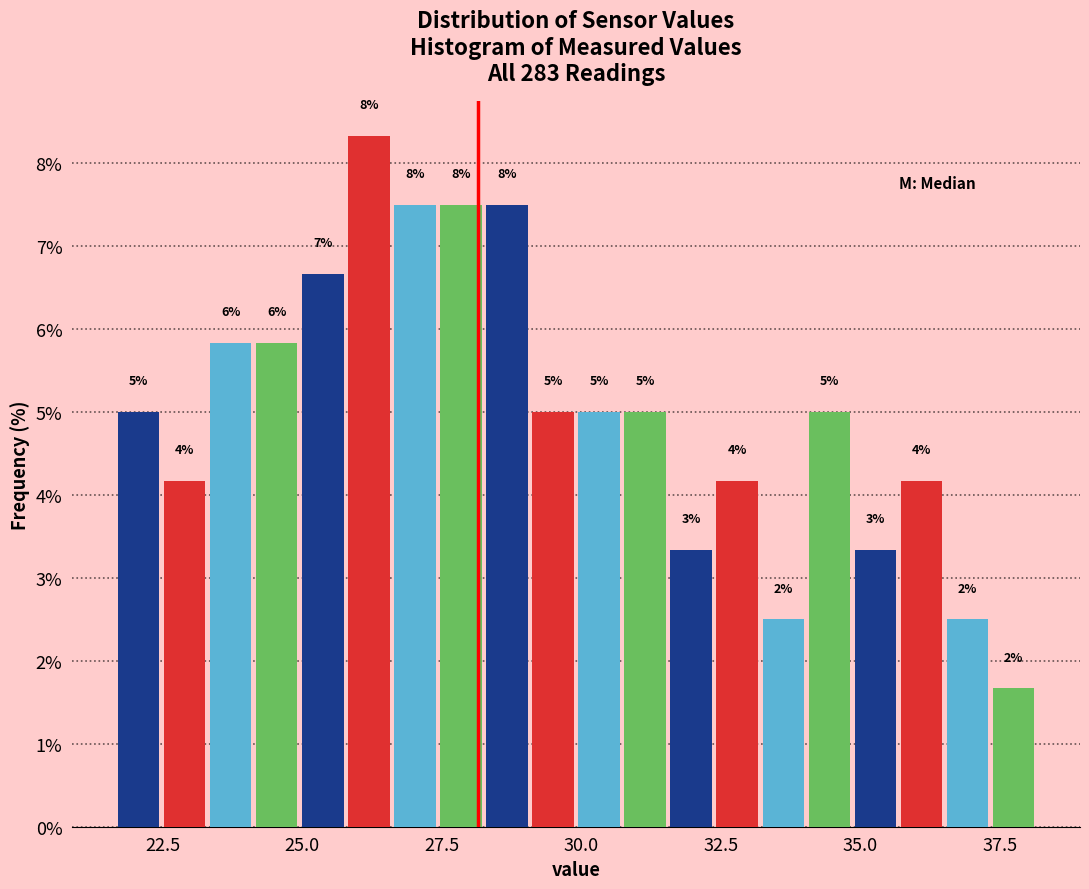

Read against the x-axis, roughly where is the centre of the tallest bar?

26.0